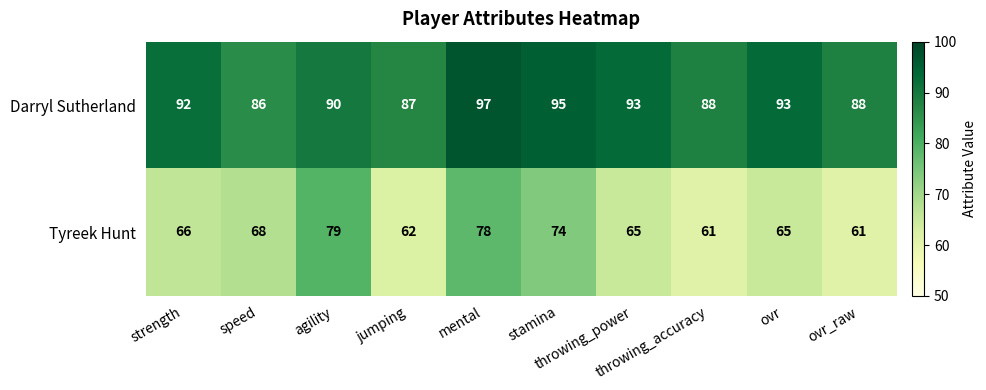

At how many categories does at least one series exceed 79?

10